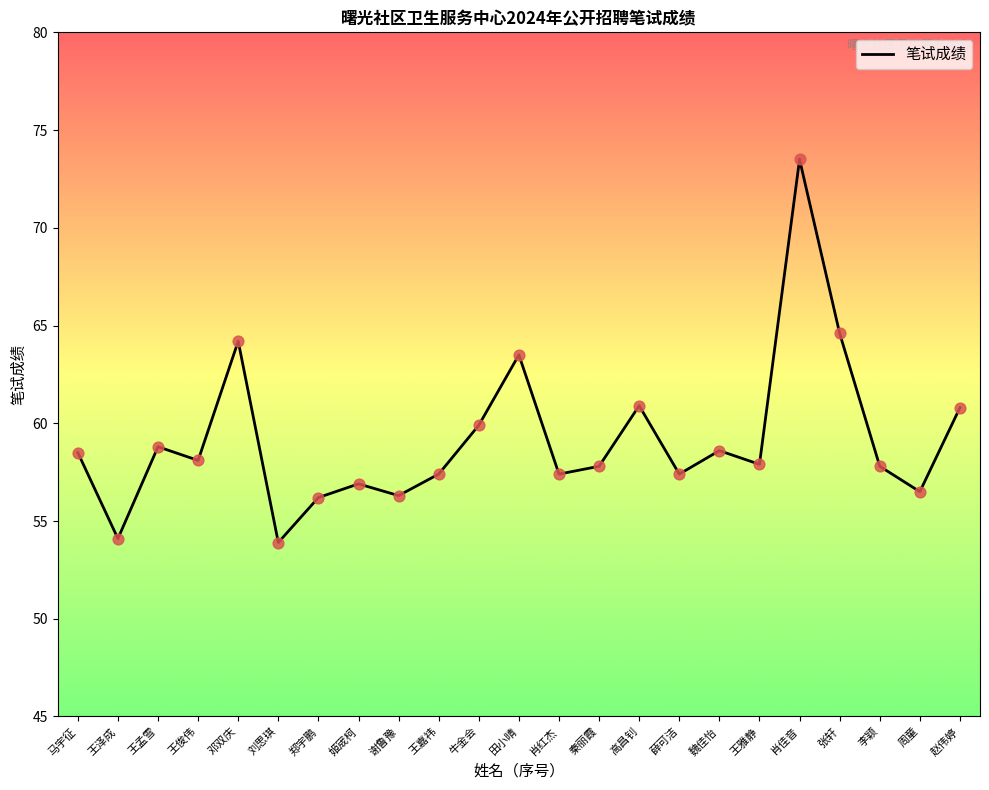

Between 赵伟婷 and 姬宬柯, which is larger?

赵伟婷